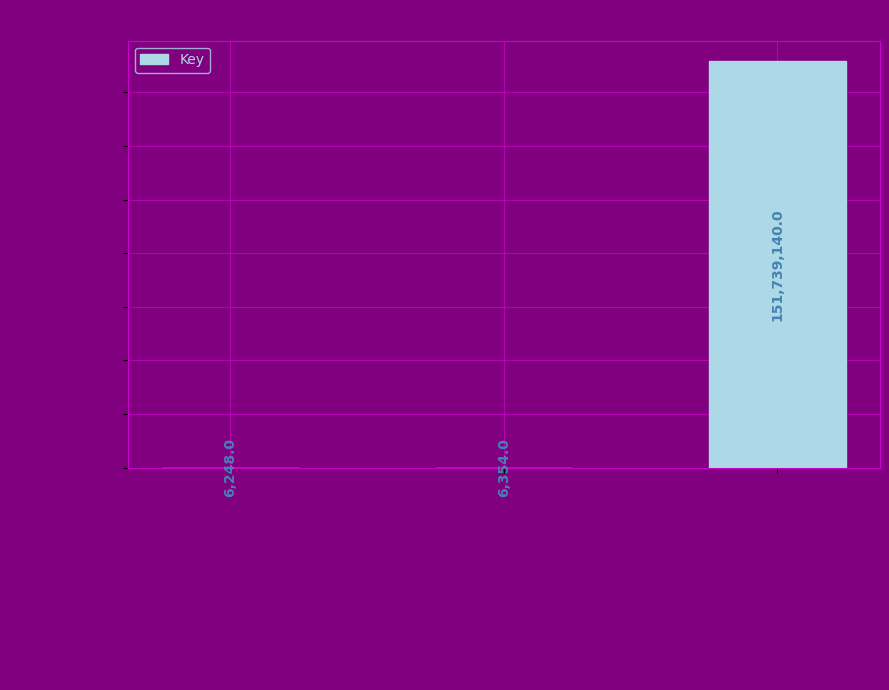

The chart shows a value of 6354 at Grey King. True or false?

True